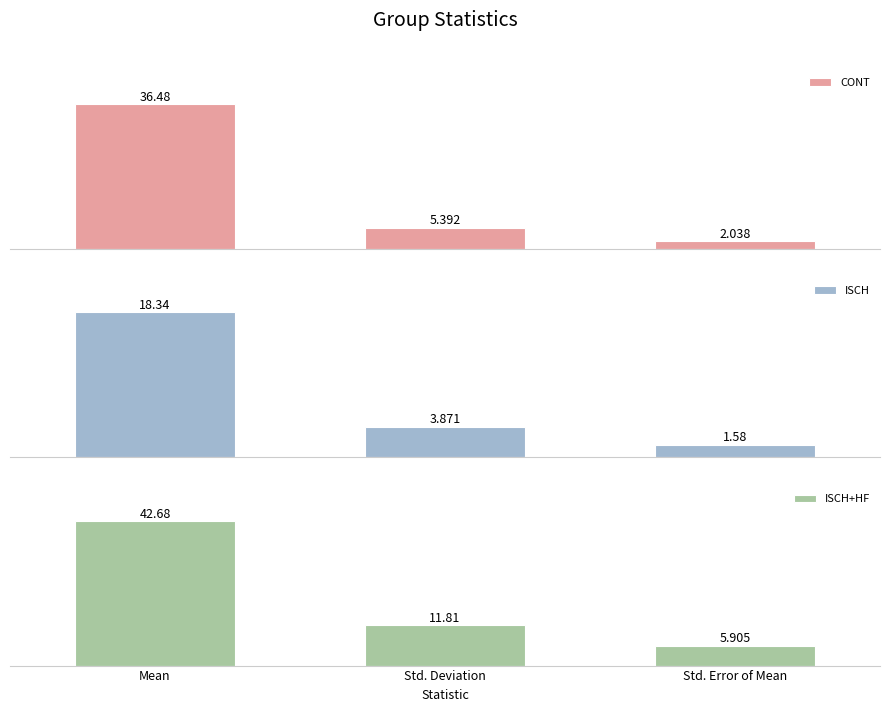

List the series in order of their peak value, lowest first.

ISCH, CONT, ISCH+HF